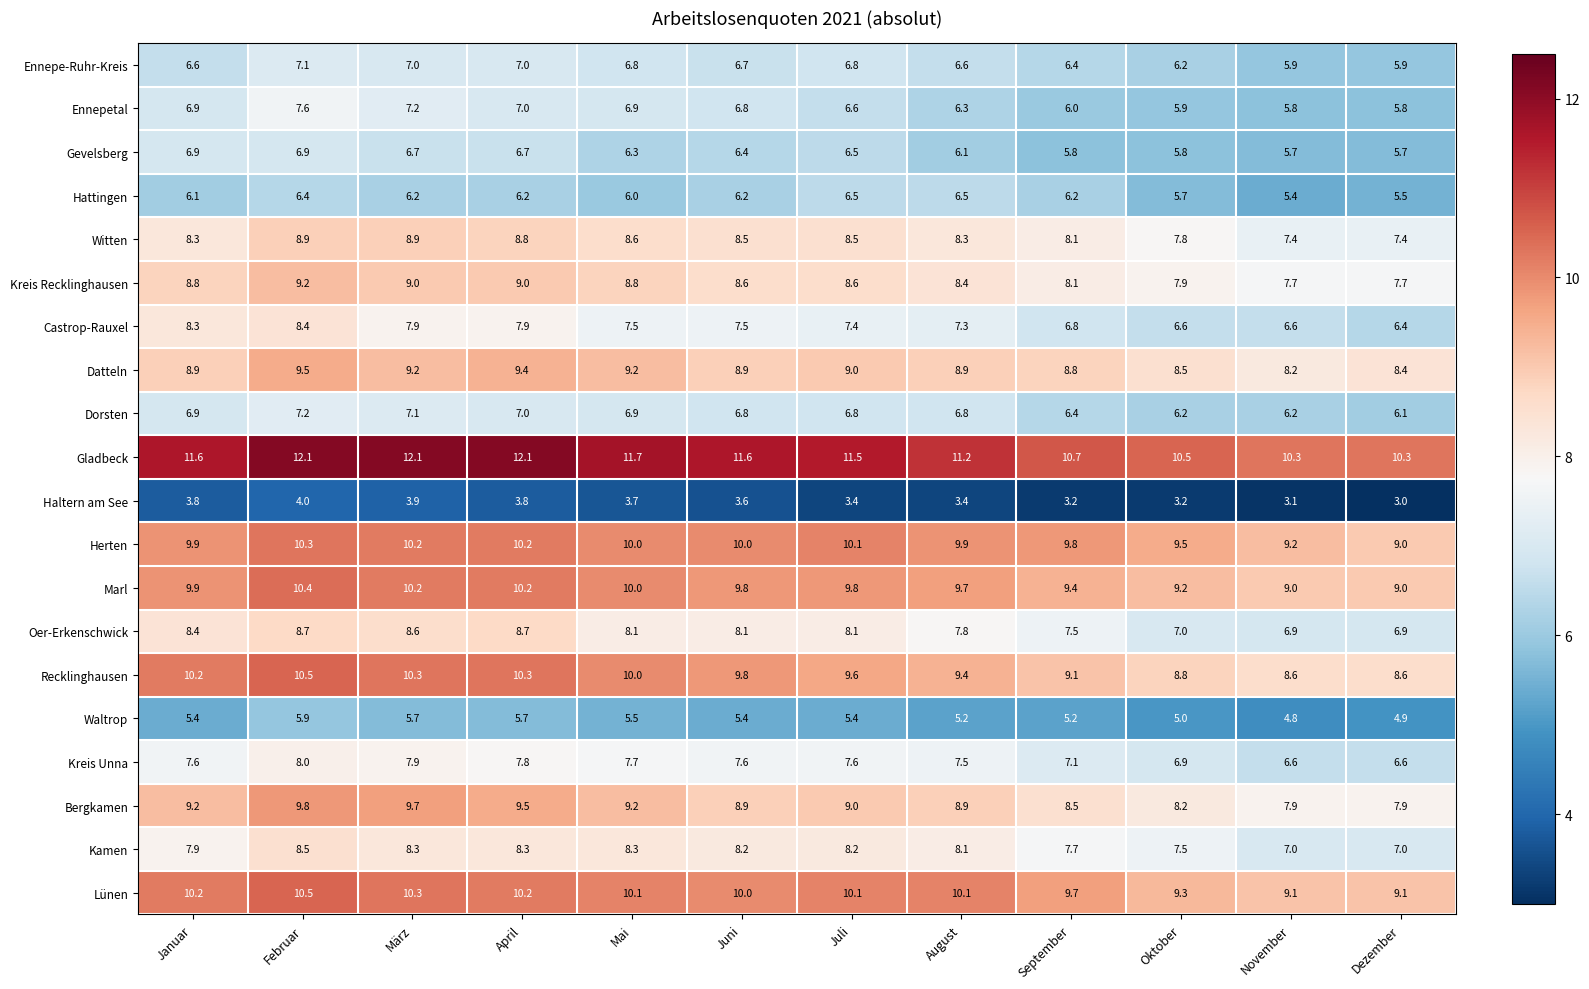

Read the Hattingen value at November.

5.4